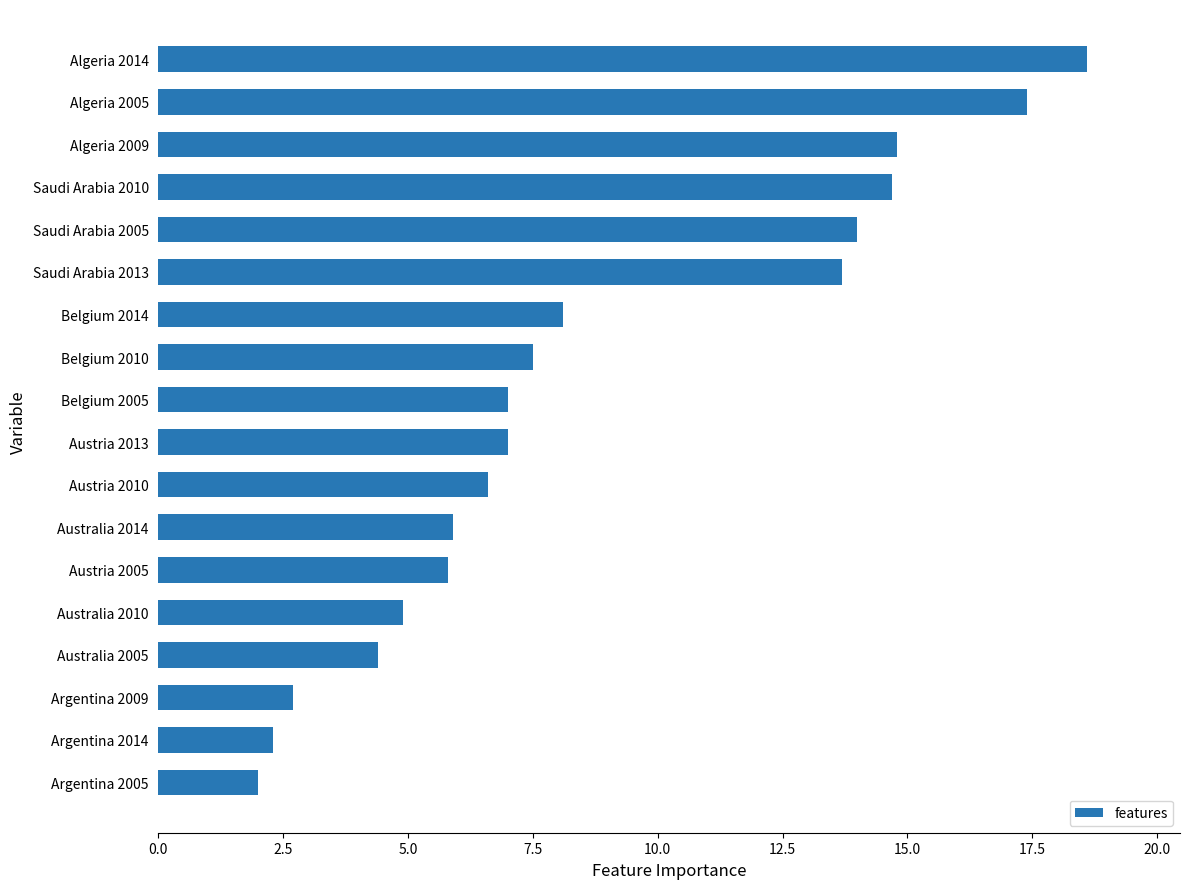

The value at Argentina 2014 is 2.3. True or false?

True